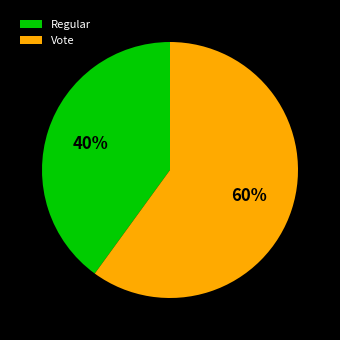

To the nearest percent, what portion does Regular represent?

40%